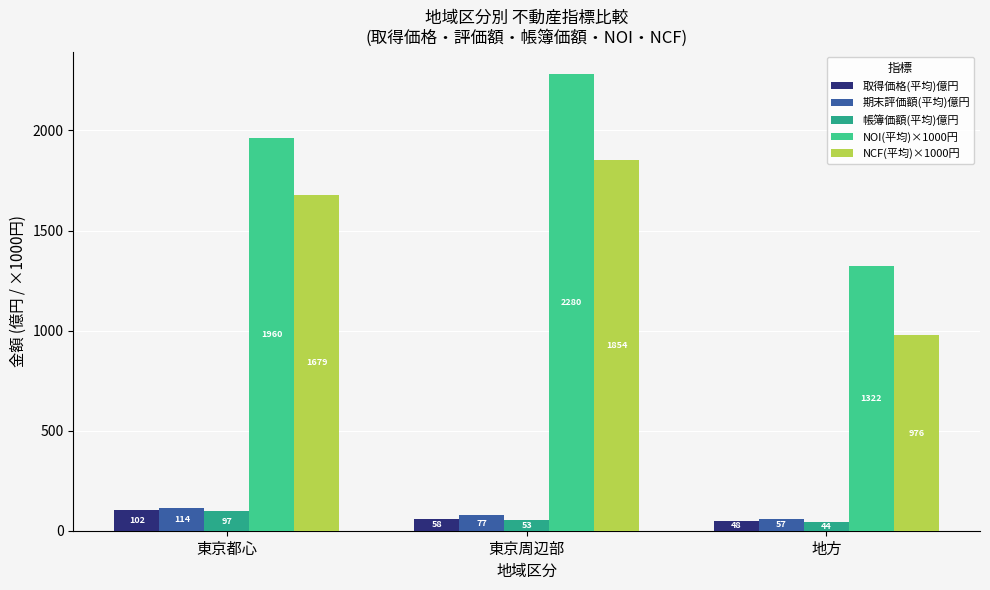

At which category is the sum across all series the highest?

東京周辺部